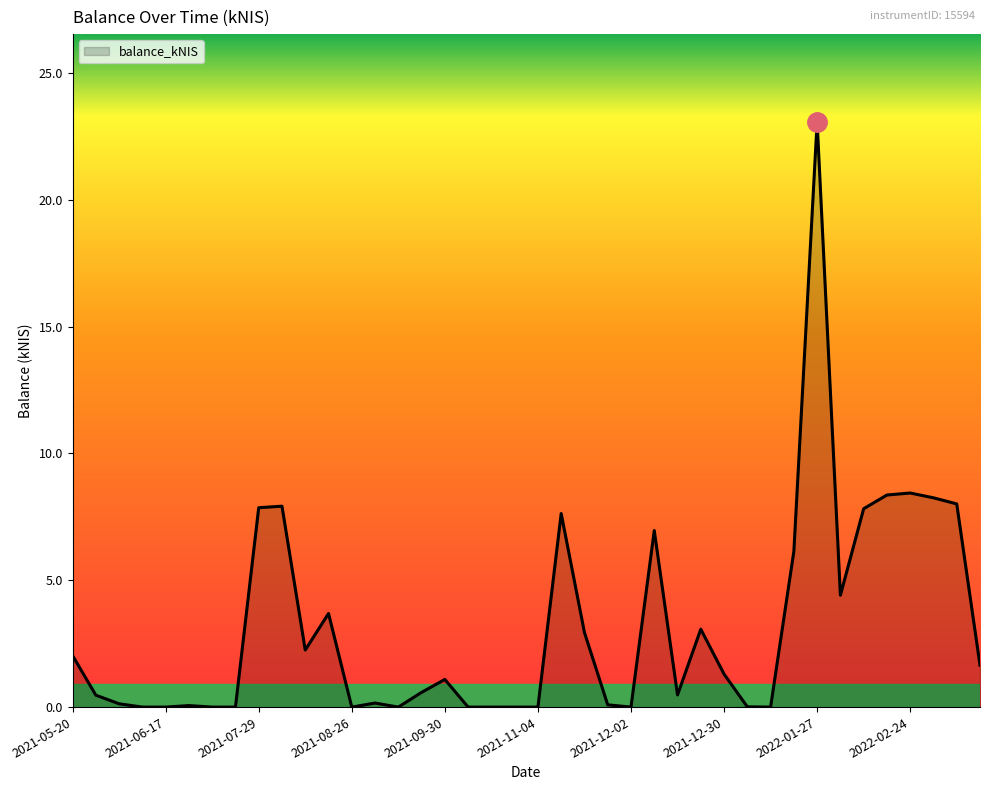

What is the maximum value shown in the chart?

23.1